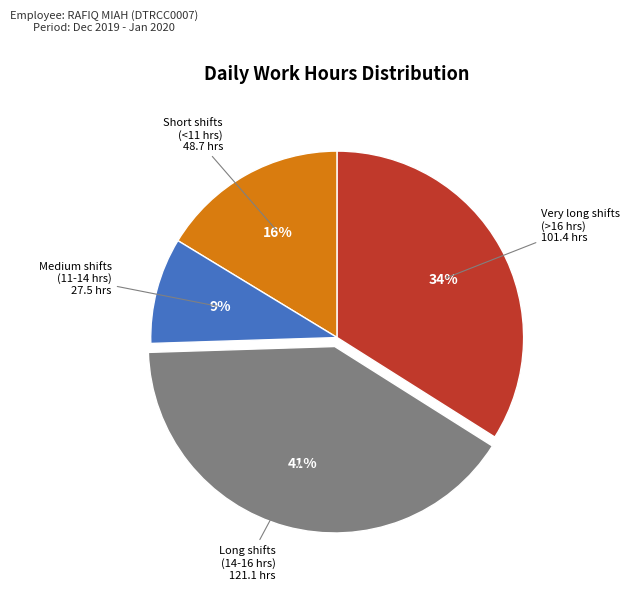

What percentage is the Short shifts (<11 hrs) slice, to the nearest percent?

16%